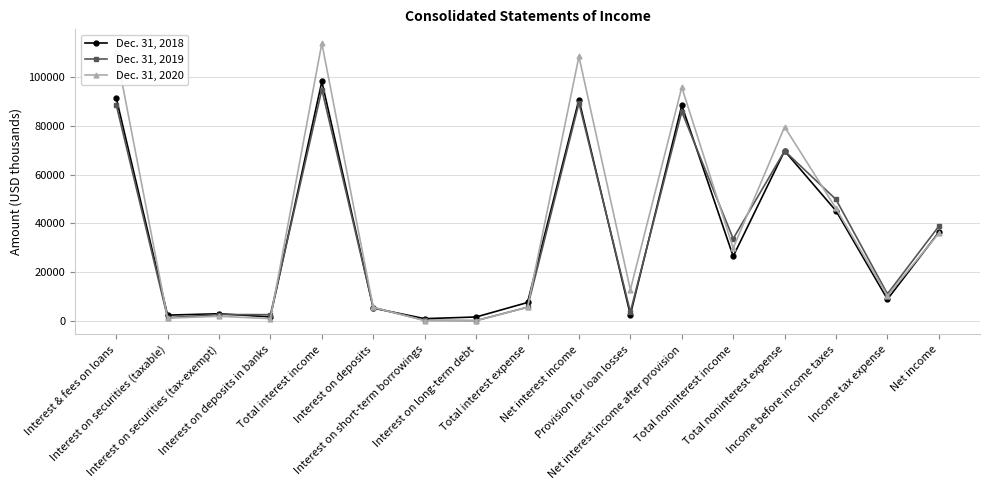

What is the minimum value for Dec. 31, 2018?

811